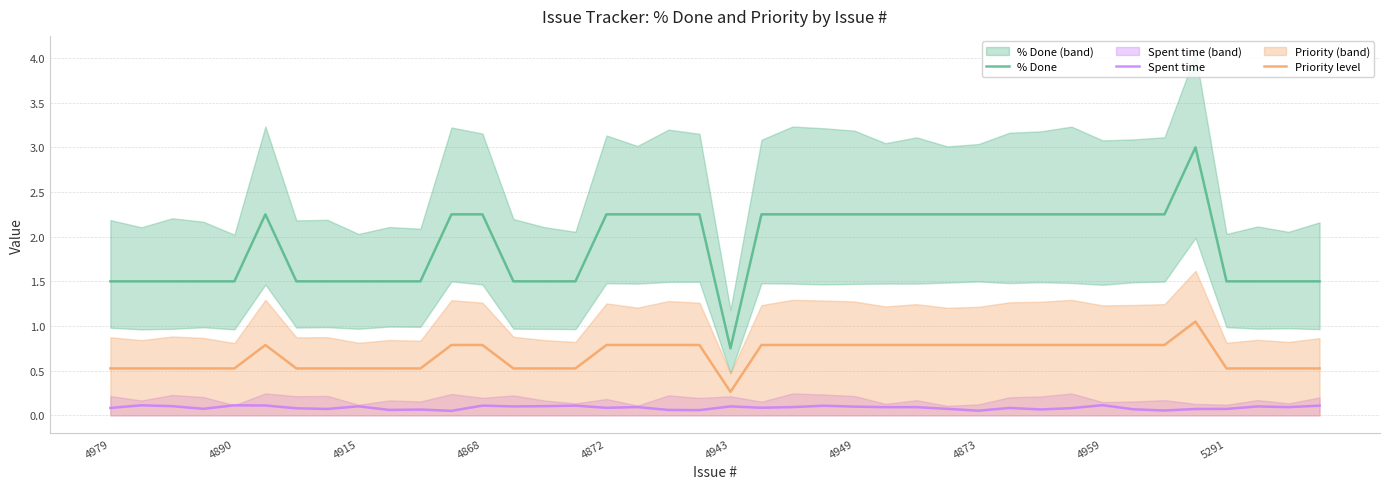

What is the difference between the second highest and minimum values in the Priority level series?

0.5